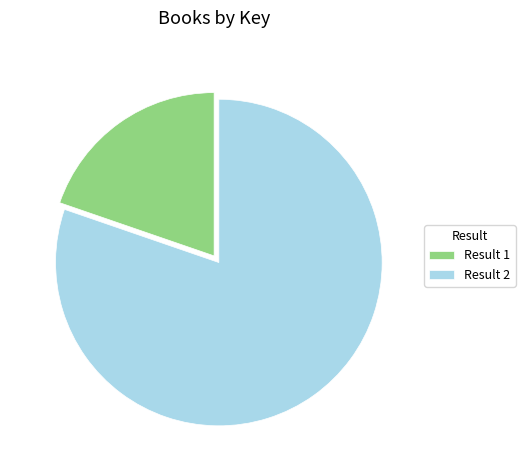

Between Result 1 and Result 2, which is larger?

Result 2